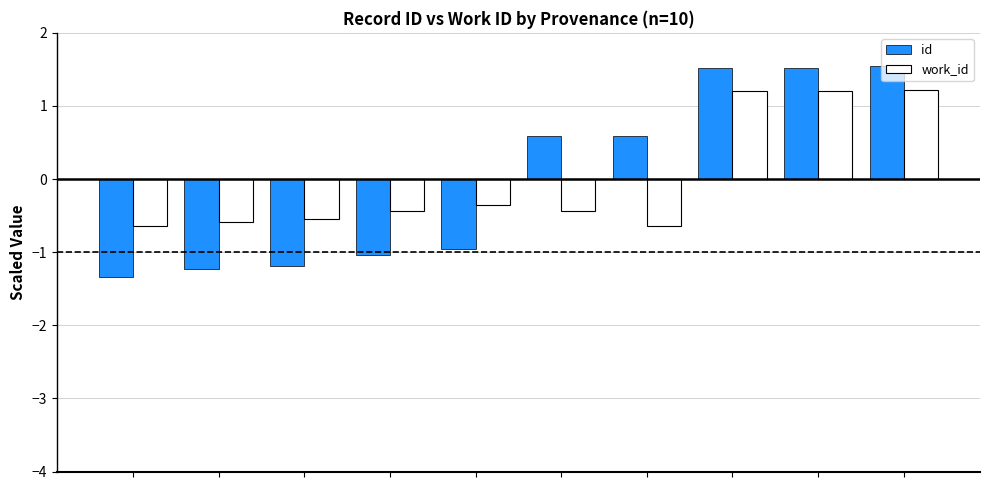

Which series has the largest range (max minus min)?

id